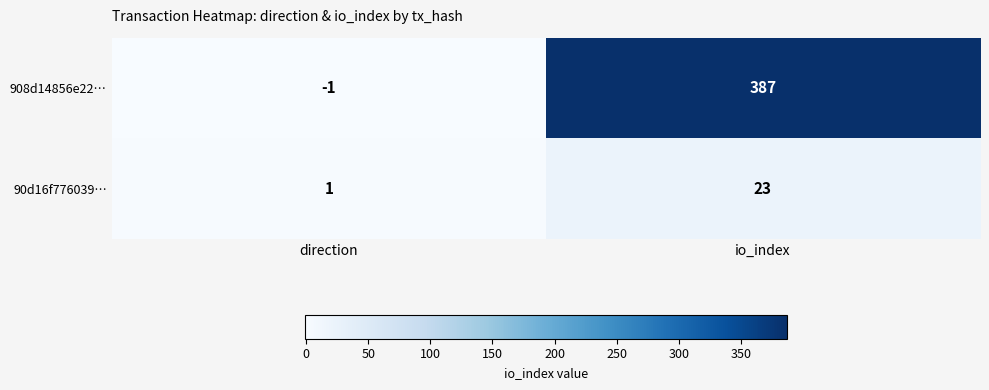

At direction, list the series in order from smallest to largest.

908d14856e22…, 90d16f776039…